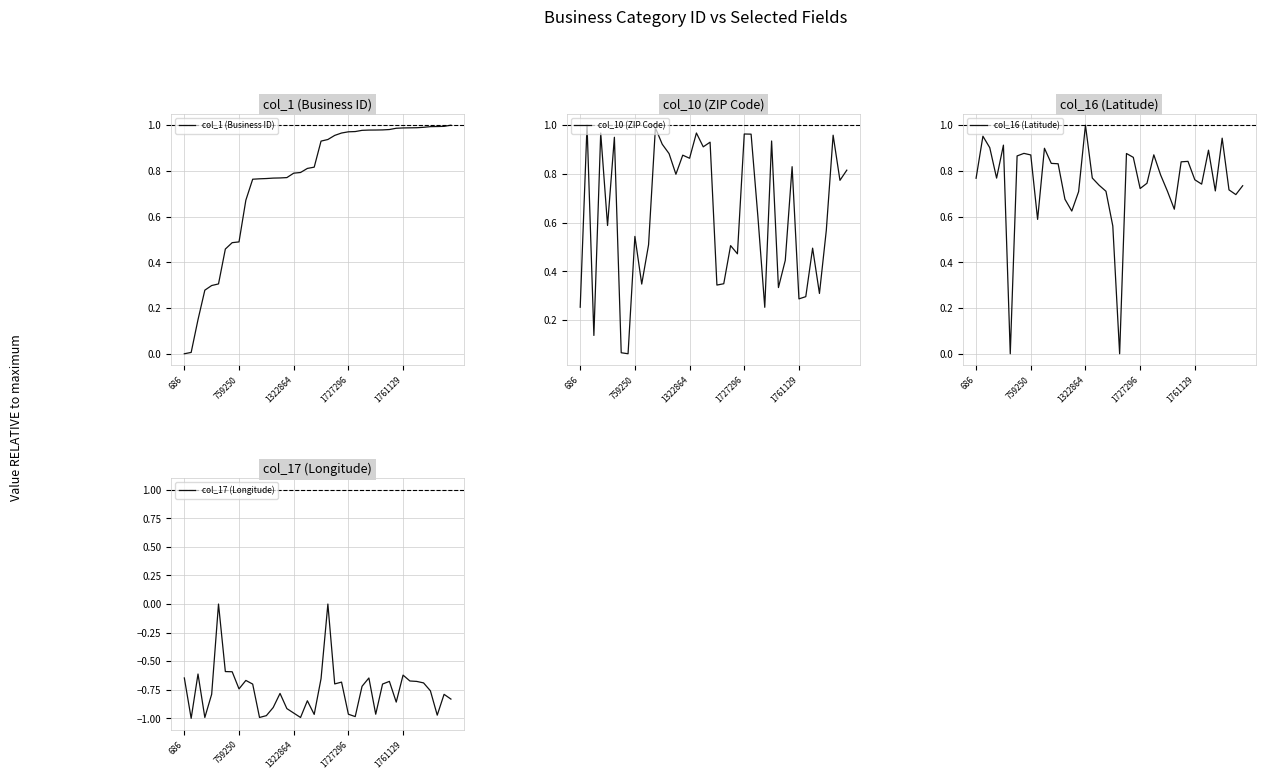

Reading left to right, list all the values displayed in this chart.

col_1 (Business ID): 0.0	0.0	0.1	0.3	0.3	0.3	0.5	0.5	0.5	0.7	0.8	0.8	0.8	0.8	0.8	0.8	0.8	0.8	0.8	0.8	0.9	0.9	1.0	1.0	1.0	1.0	1.0	1.0	1.0	1.0	1.0	1.0	1.0	1.0	1.0	1.0	1.0	1.0	1.0	1.0
col_10 (ZIP Code): 0.3	1.0	0.1	1.0	0.6	1.0	0.1	0.1	0.5	0.3	0.5	1.0	0.9	0.9	0.8	0.9	0.9	1.0	0.9	0.9	0.3	0.3	0.5	0.5	1.0	1.0	0.6	0.3	0.9	0.3	0.4	0.8	0.3	0.3	0.5	0.3	0.6	1.0	0.8	0.8
col_16 (Latitude): 0.8	1.0	0.9	0.8	0.9	0.0	0.9	0.9	0.9	0.6	0.9	0.8	0.8	0.7	0.6	0.7	1.0	0.8	0.7	0.7	0.6	0.0	0.9	0.9	0.7	0.7	0.9	0.8	0.7	0.6	0.8	0.8	0.8	0.7	0.9	0.7	0.9	0.7	0.7	0.7
col_17 (Longitude): -0.6	-1.0	-0.6	-1.0	-0.8	0.0	-0.6	-0.6	-0.7	-0.7	-0.7	-1.0	-1.0	-0.9	-0.8	-0.9	-1.0	-1.0	-0.8	-1.0	-0.7	0.0	-0.7	-0.7	-1.0	-1.0	-0.7	-0.6	-1.0	-0.7	-0.7	-0.9	-0.6	-0.7	-0.7	-0.7	-0.8	-1.0	-0.8	-0.8